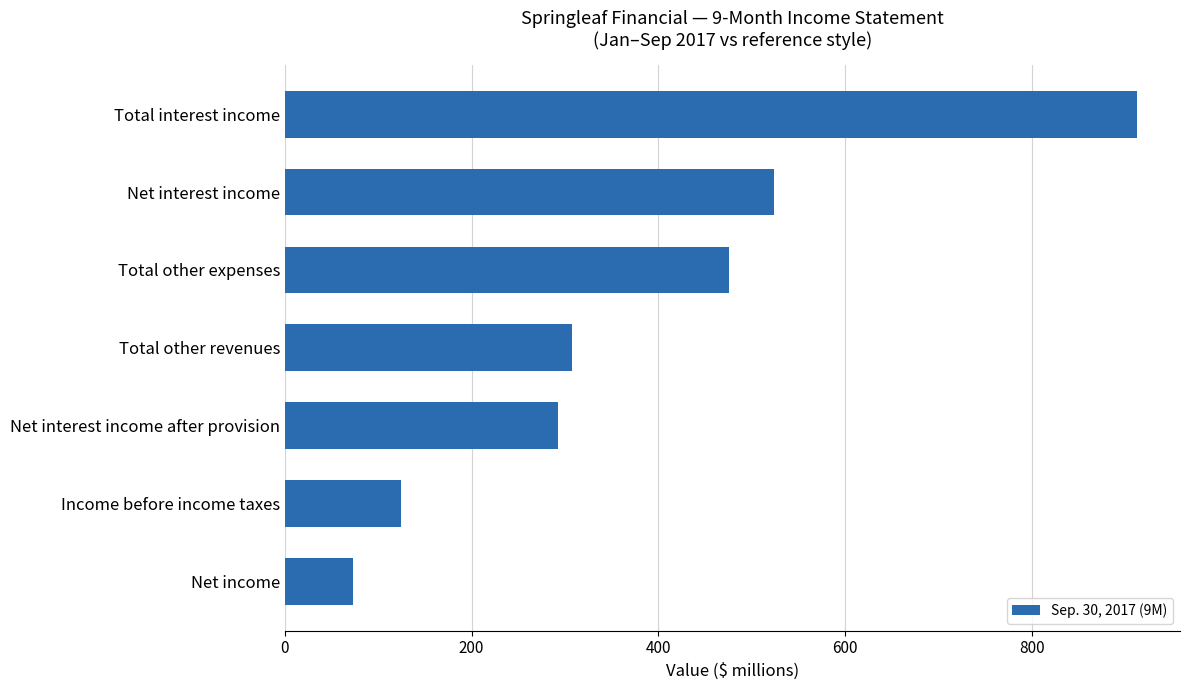

True or false: the data shows 913 at Total interest income.

True